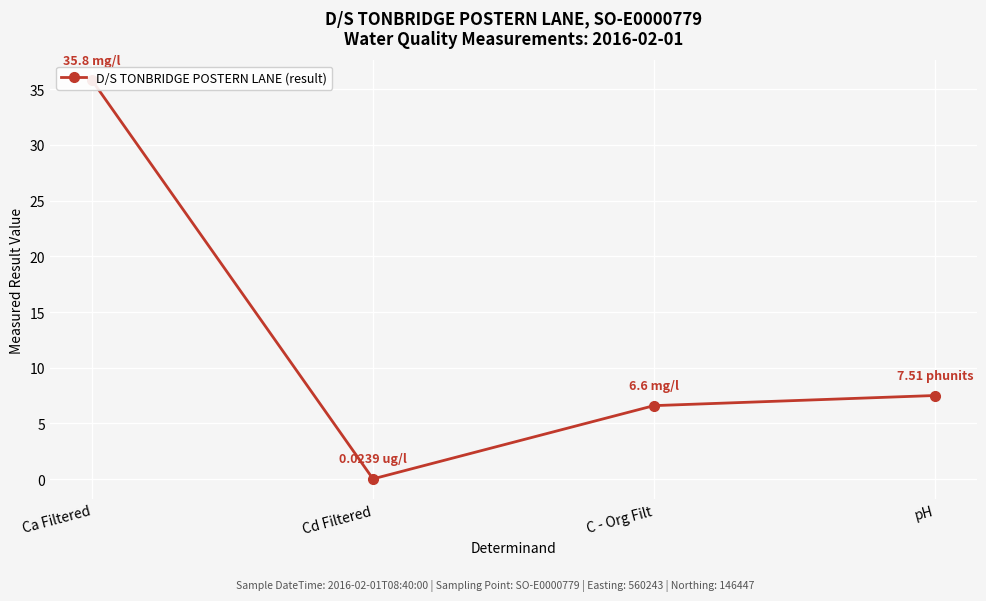

Where is the data nearest to the value 17?

pH